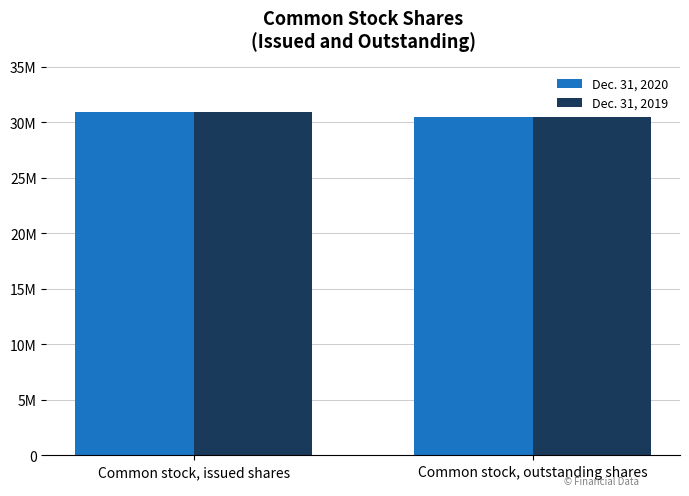

Does the chart contain stacked bars?

No